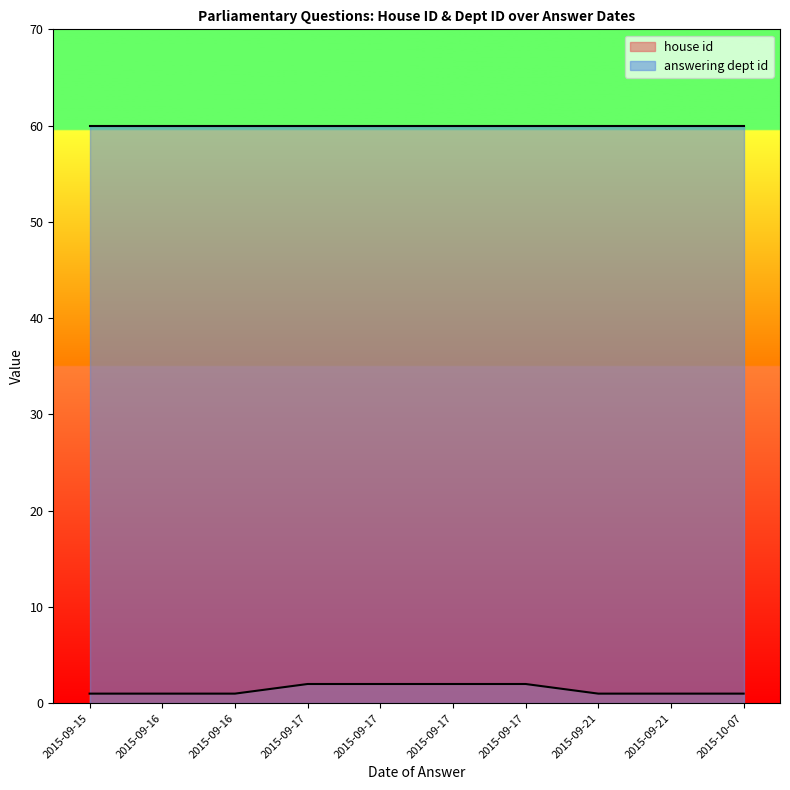

What is the total value across all series at 2015-09-21?

61